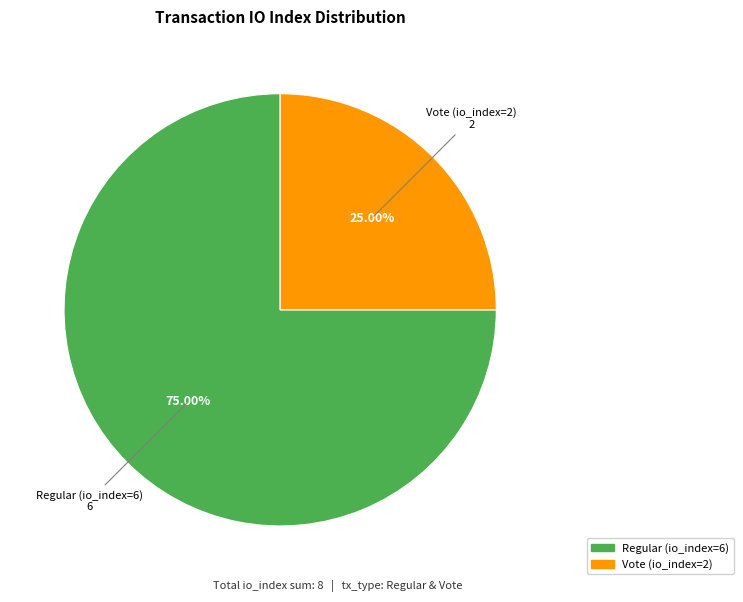

What percentage is the Regular (io_index=6) slice, to the nearest percent?

75%